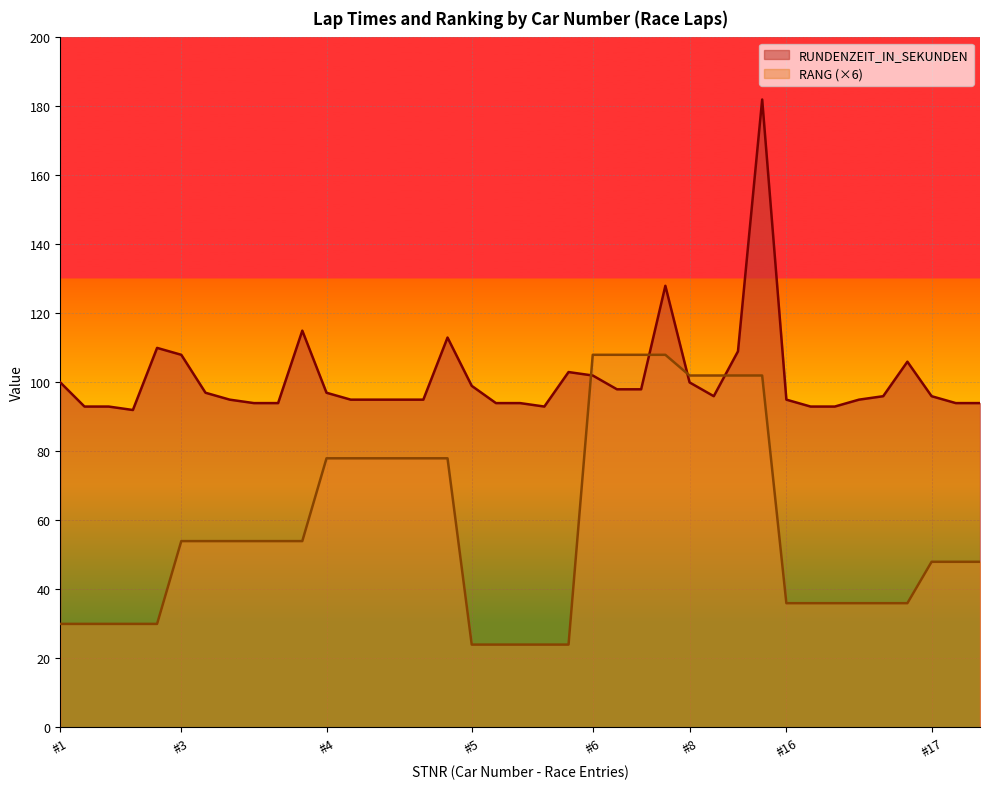

Rank the series by their maximum value, from lowest to highest.

RANG (×6), RUNDENZEIT_IN_SEKUNDEN